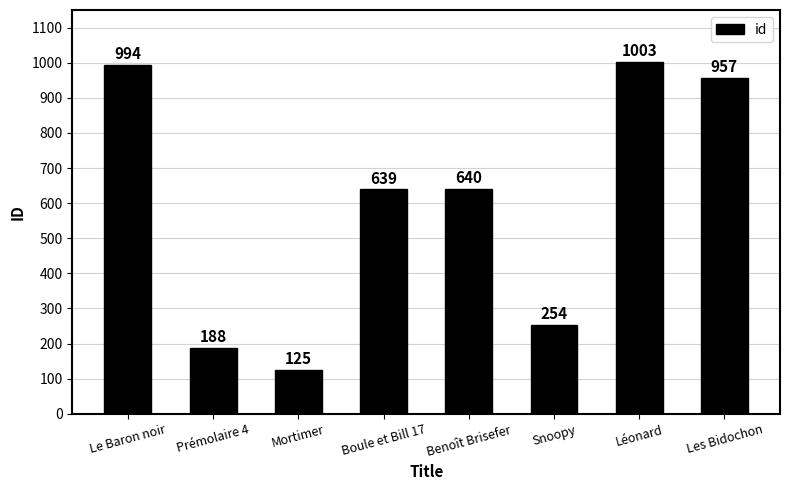

Does the chart contain any negative values?

No